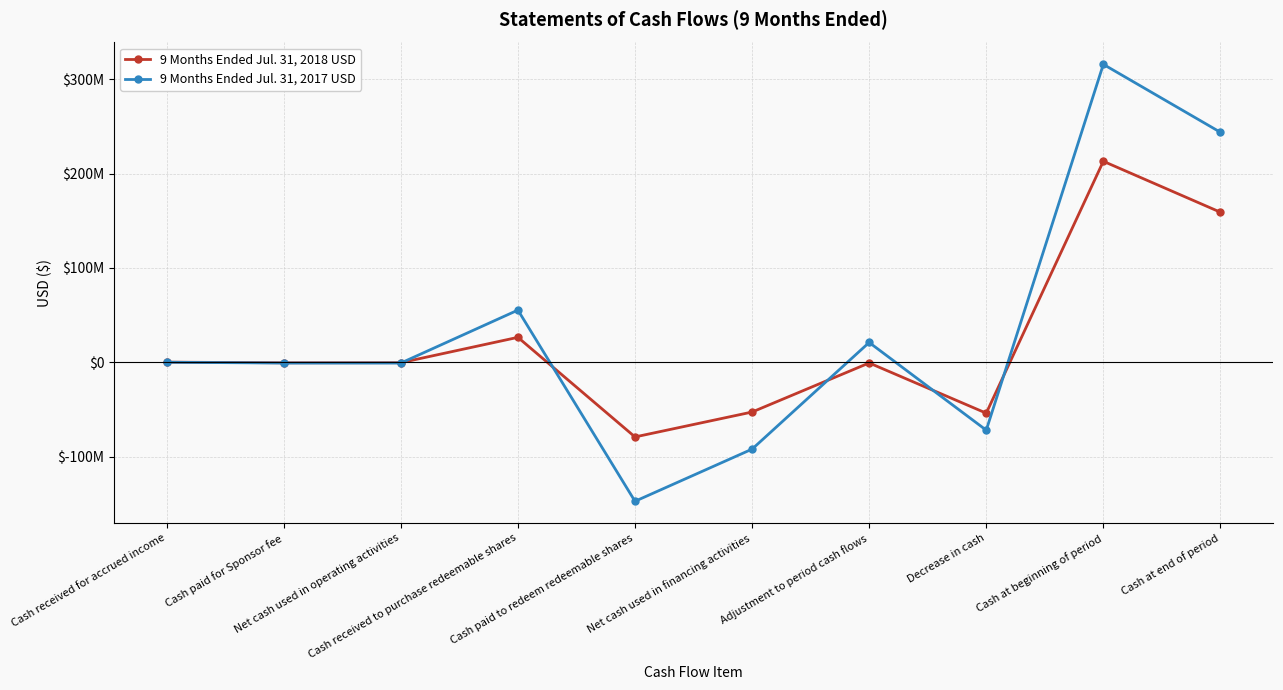

What is the lowest value of the 9 Months Ended Jul. 31, 2017 USD series?

-147481796